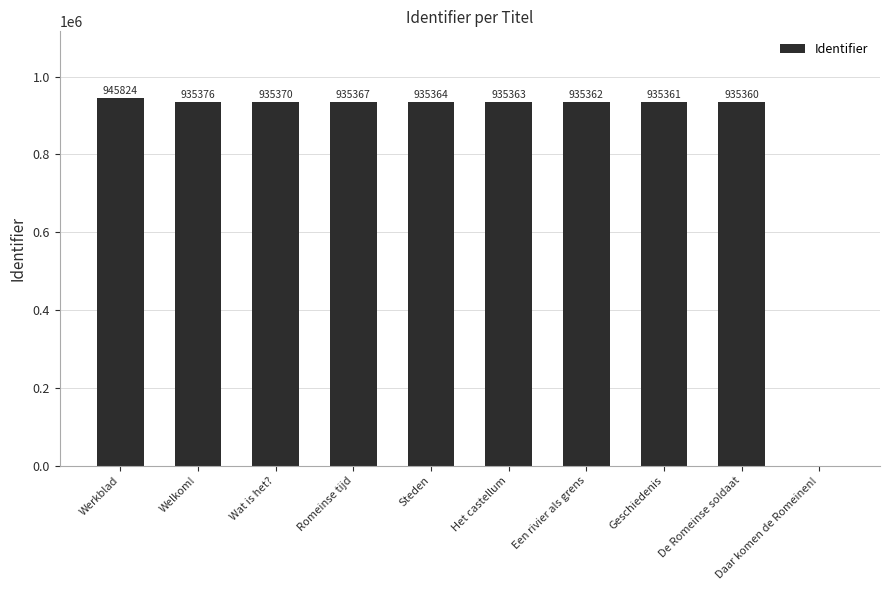

What is the sum of all values?

8428747